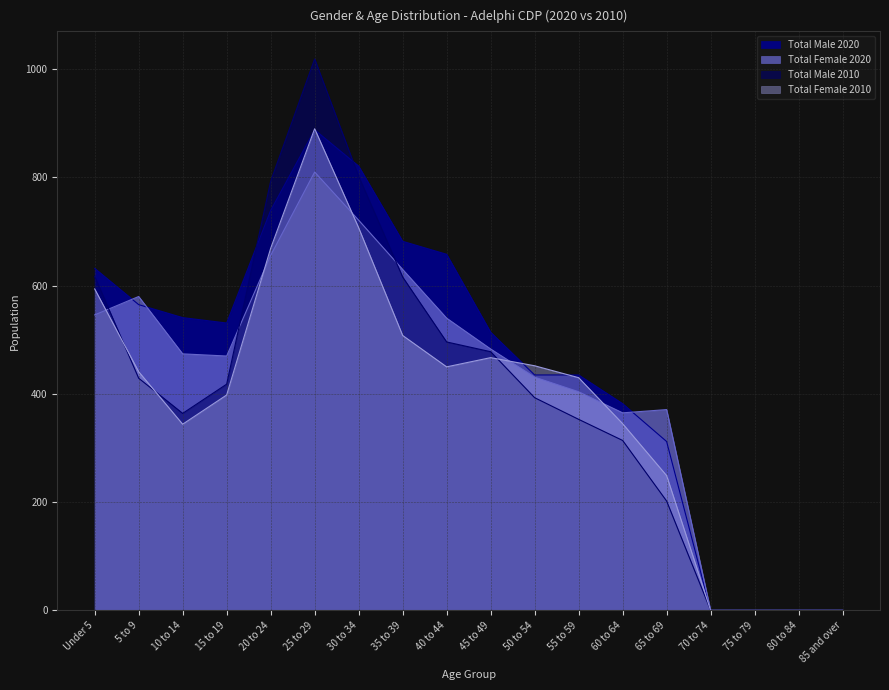

What is the sum of all Total Female 2020 values?

7481